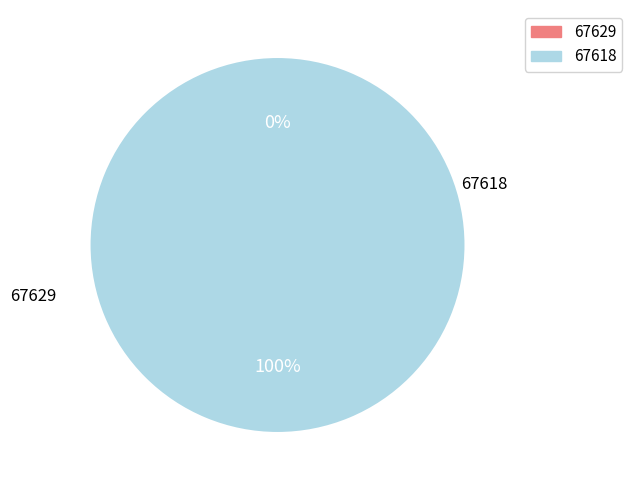

To the nearest percent, what portion does 67618 represent?

100%